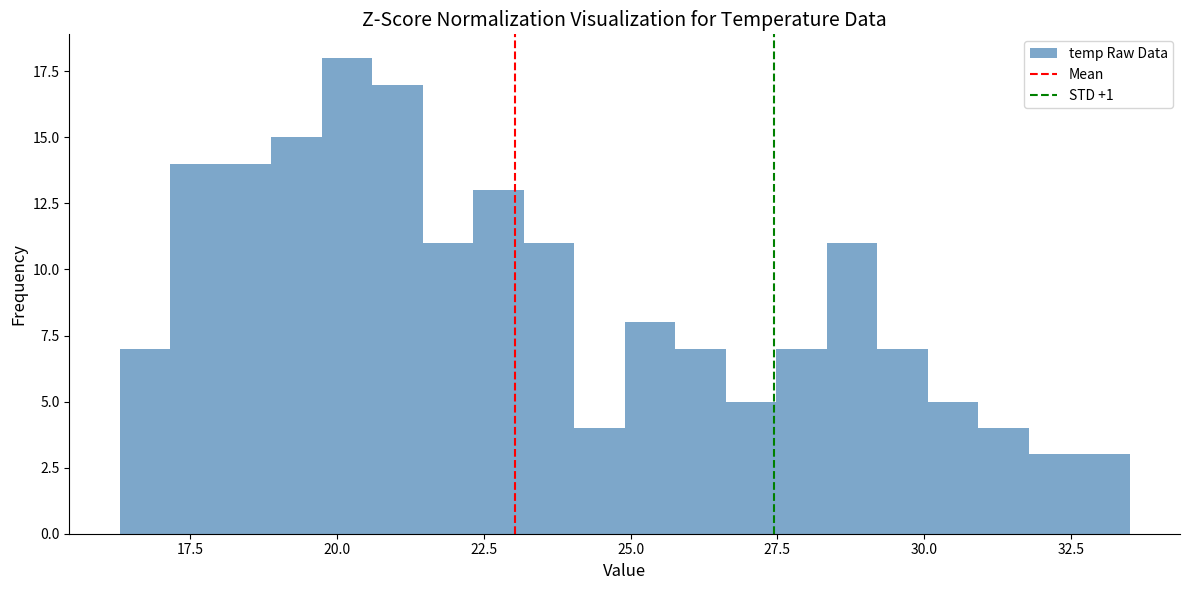

Read against the x-axis, roughly where is the centre of the tallest bar?

20.0